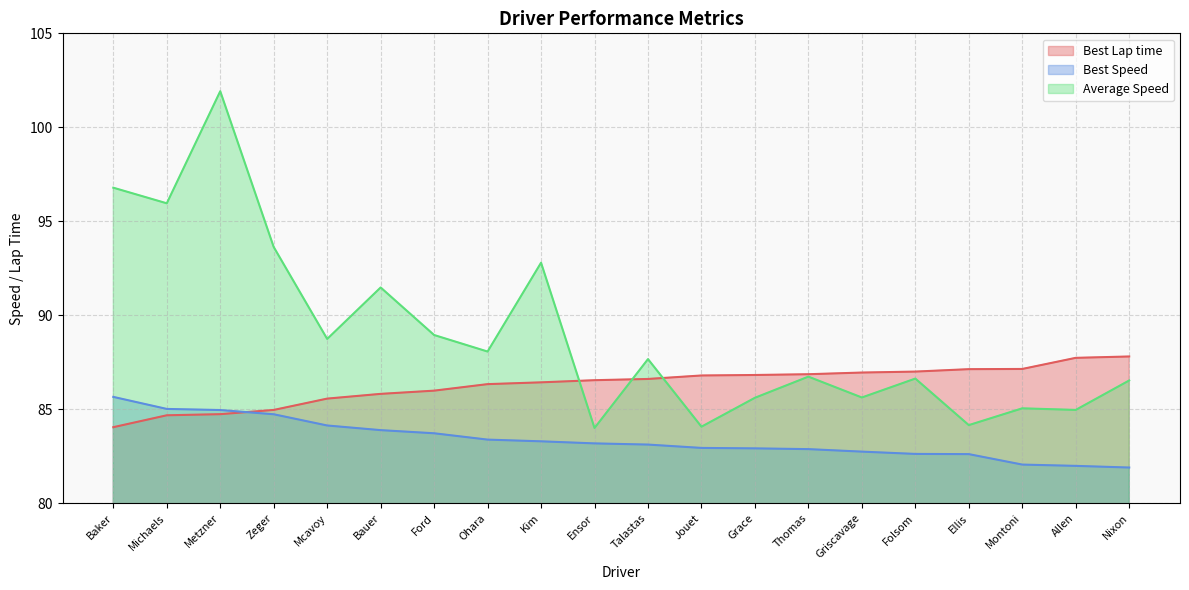

At how many categories does at least one series exceed 100?

1